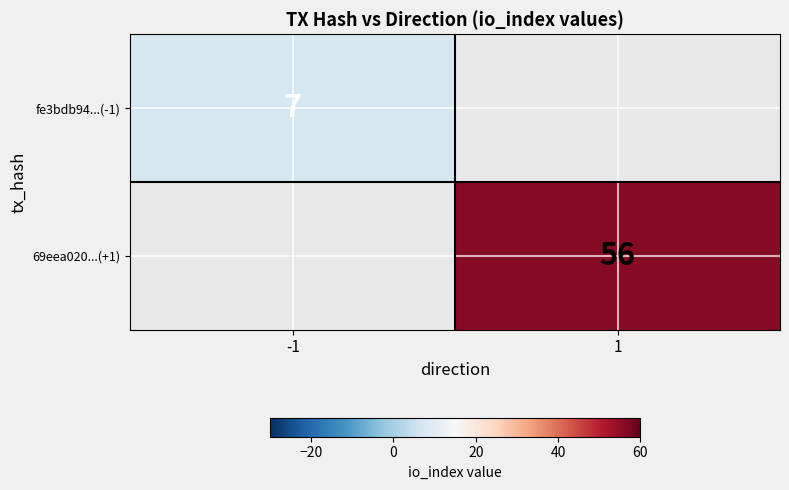

True or false: 69eea020...(+1) has a value of 56 at 1.

True